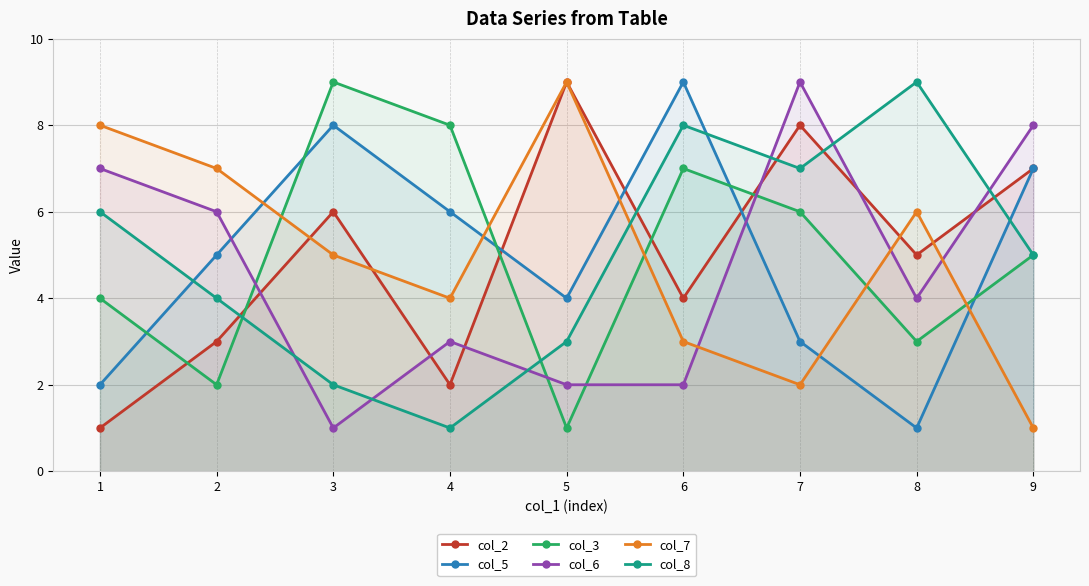

How many intersections are there between col_3 and col_8?

2